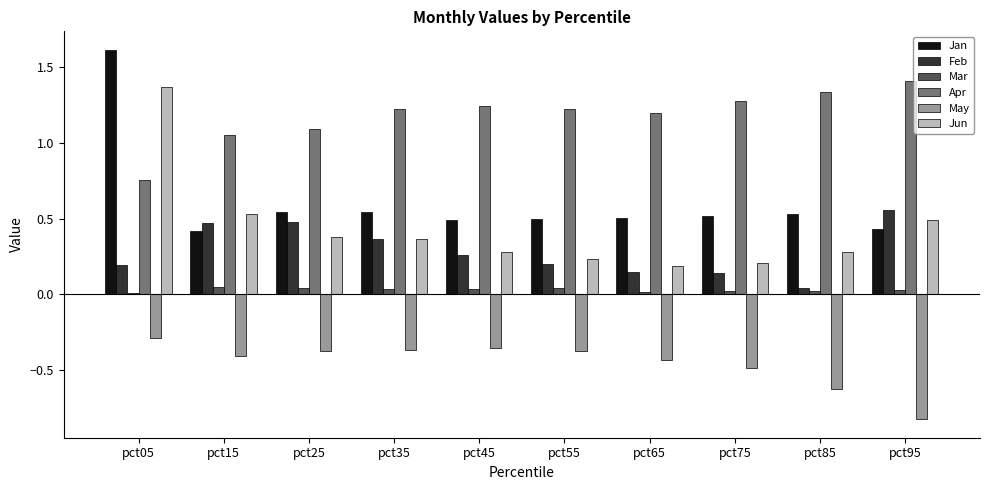

What is the sum of the Apr values at pct15 and pct05?

1.8